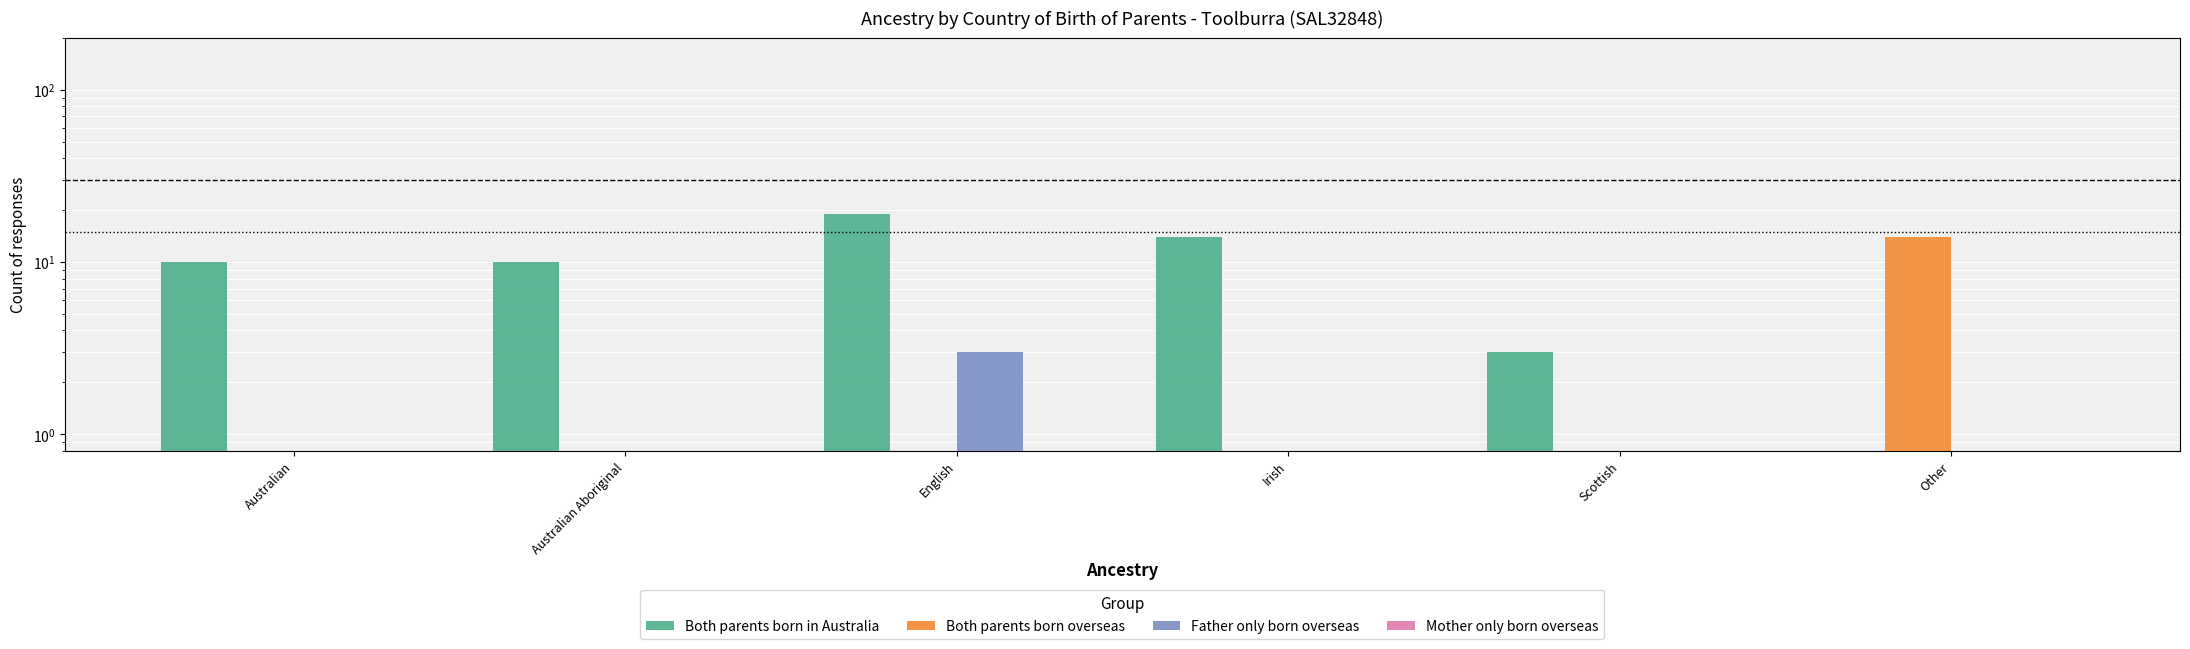

Which category has the highest value in the Mother only born overseas series?

Australian